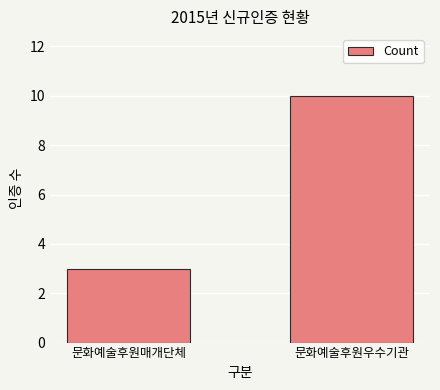

What is the label of the 2nd bar from the left?

문화예술후원우수기관